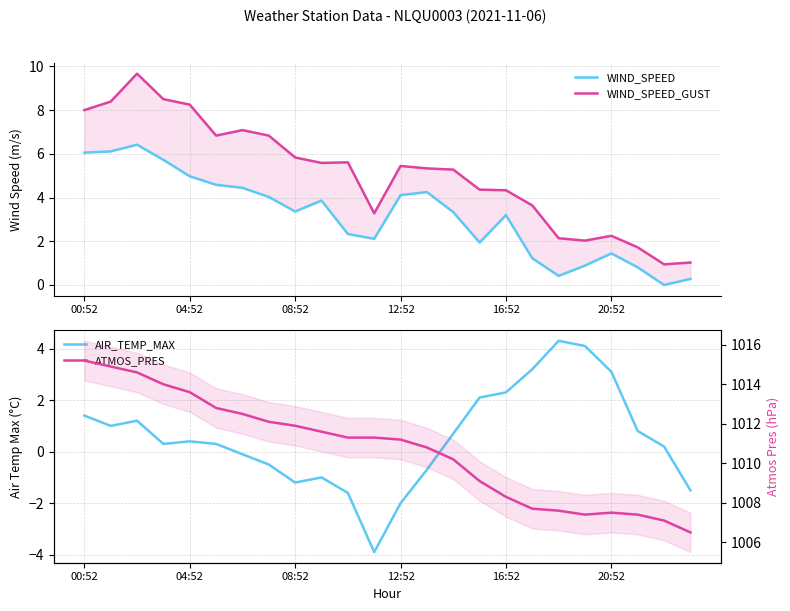

What is the sum of the ATMOS_PRES values at 22 and 8?

2019.0